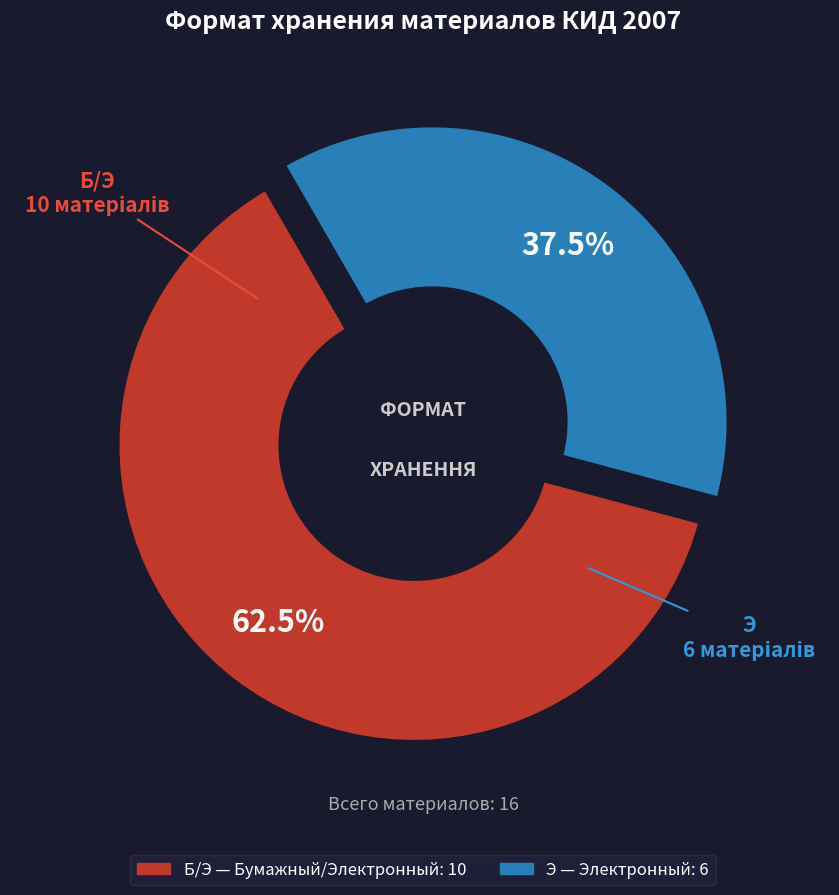

Is there any slice that represents more than half of the pie?

Yes